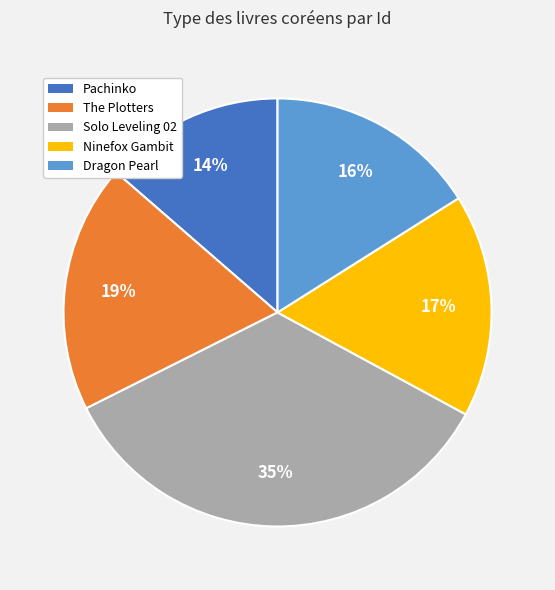

Is it true that Dragon Pearl is 16% of the pie?

True